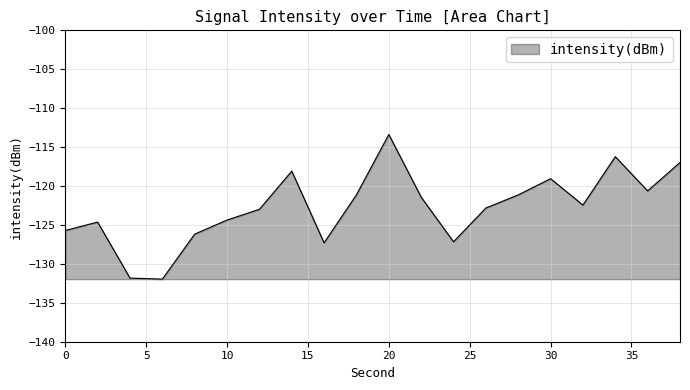

What is the minimum value shown in the chart?

-132.0